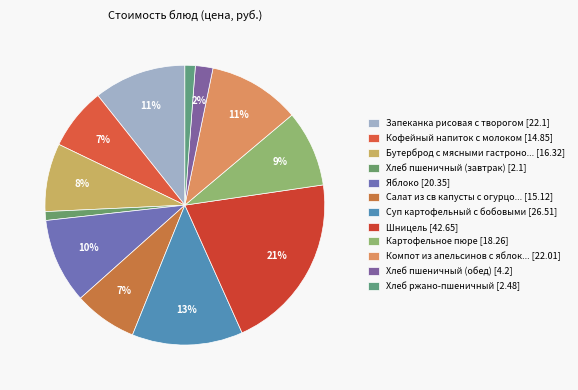

Is there a majority slice in this chart?

No